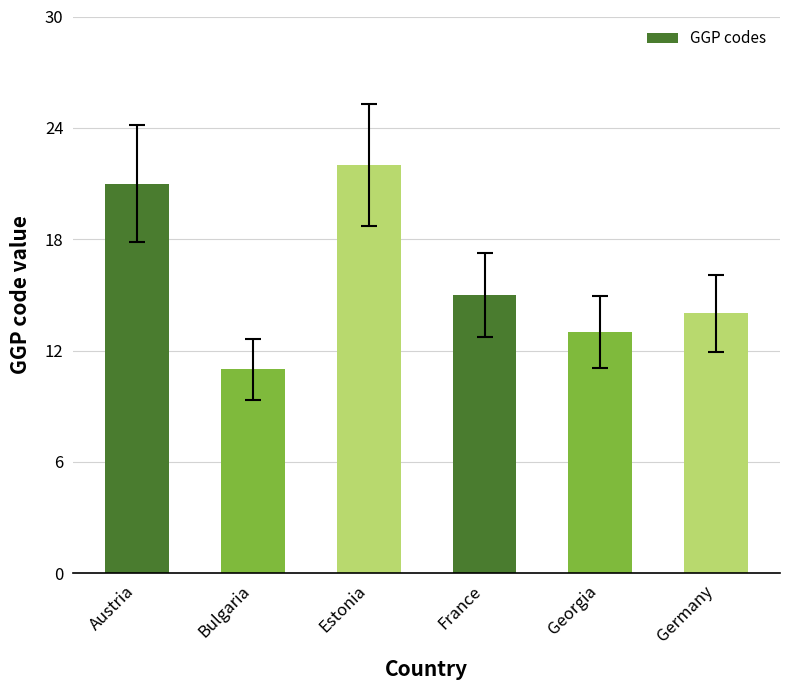

The value at Estonia is 39. True or false?

False